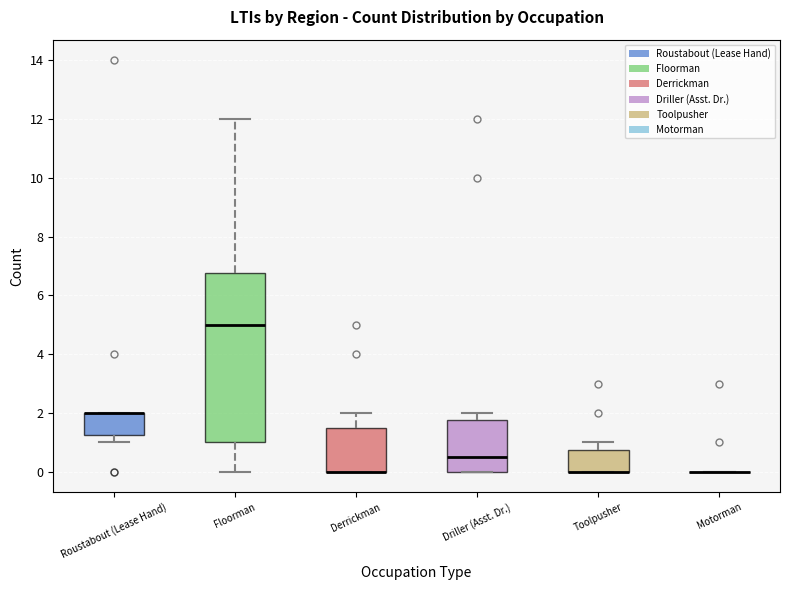

Where is the lower edge of the box for Derrickman on the y-axis? The values are not printed on the chart, so give them approximately, as read against the axis.

0.0